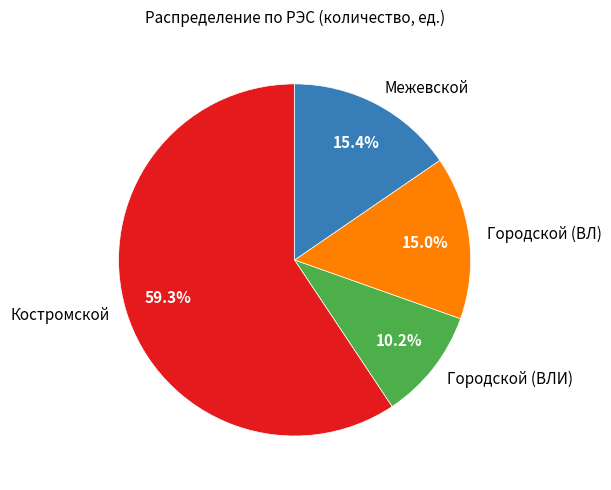

Is there any slice that represents more than half of the pie?

Yes